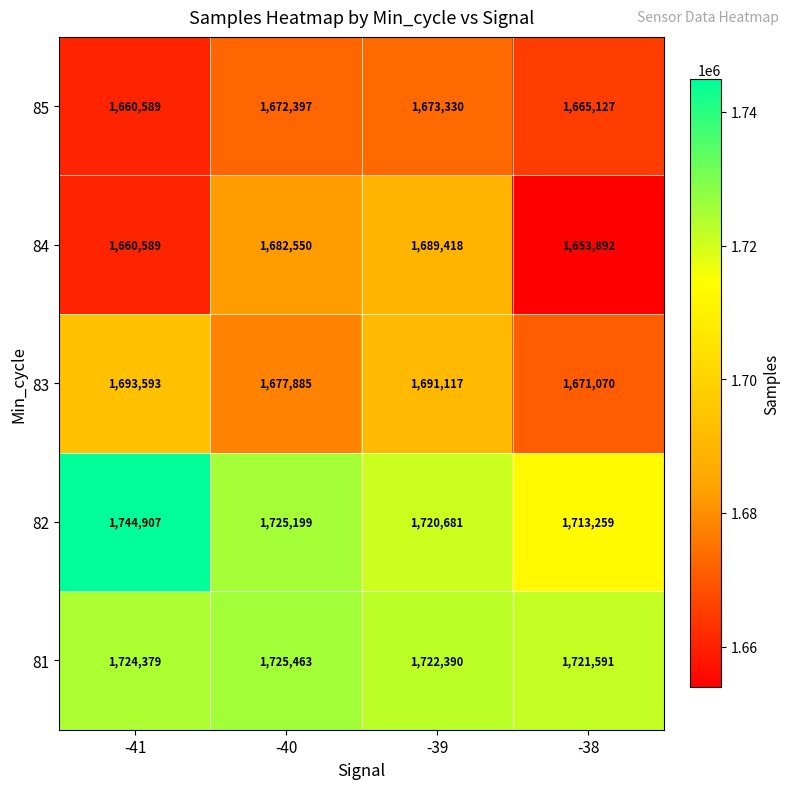

What is the sum of the 82 values at -41 and -38?

3458166